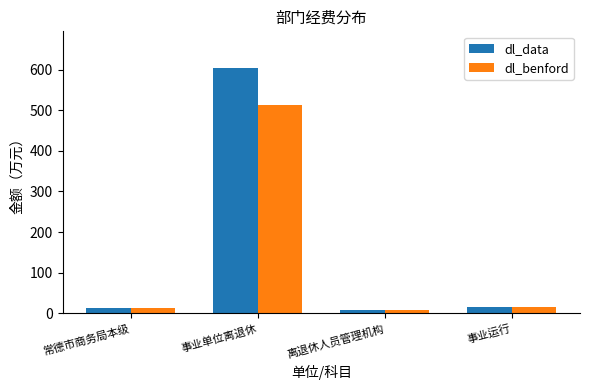

Is the value of dl_benford at 离退休人员管理机构 greater than the value of dl_data at 常德市商务局本级?

No